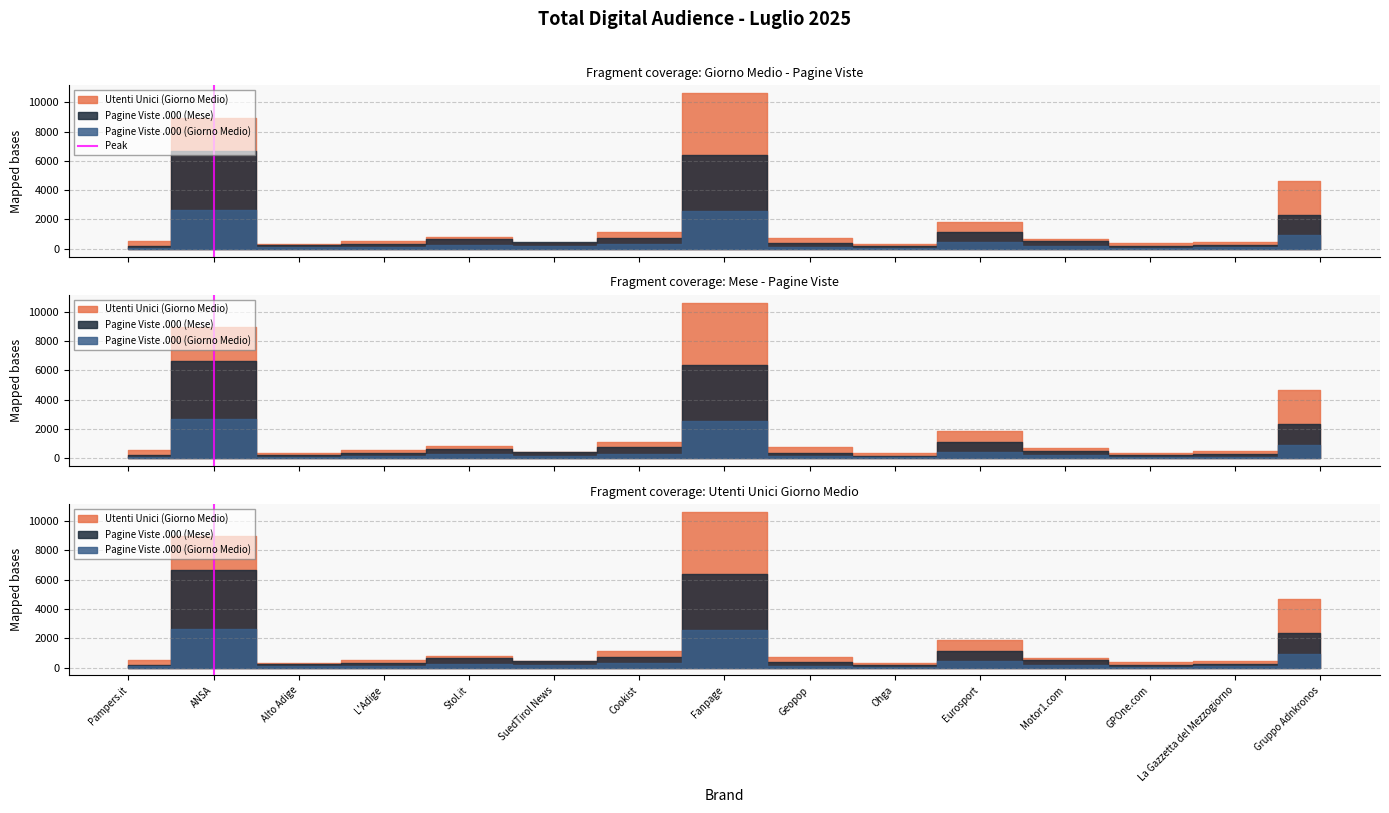

Between Pampers.it and ANSA, which is larger?

ANSA